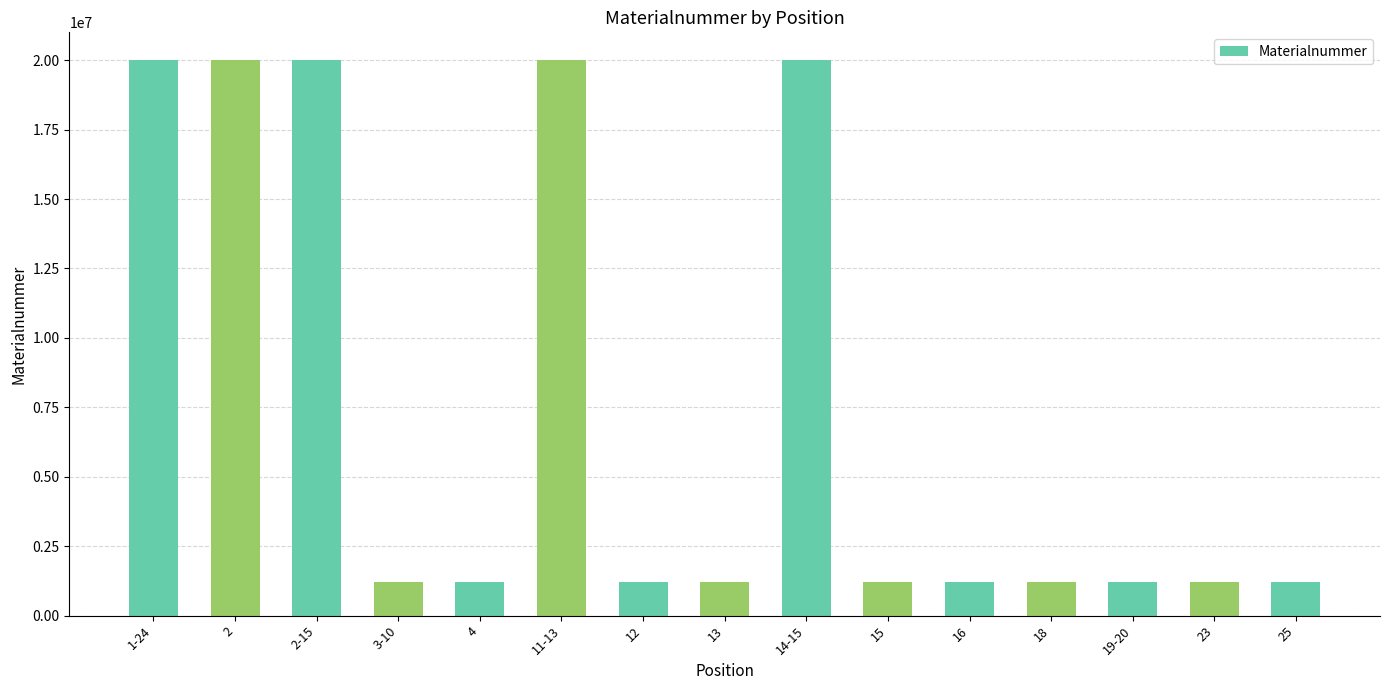

What is the average value?

7483291